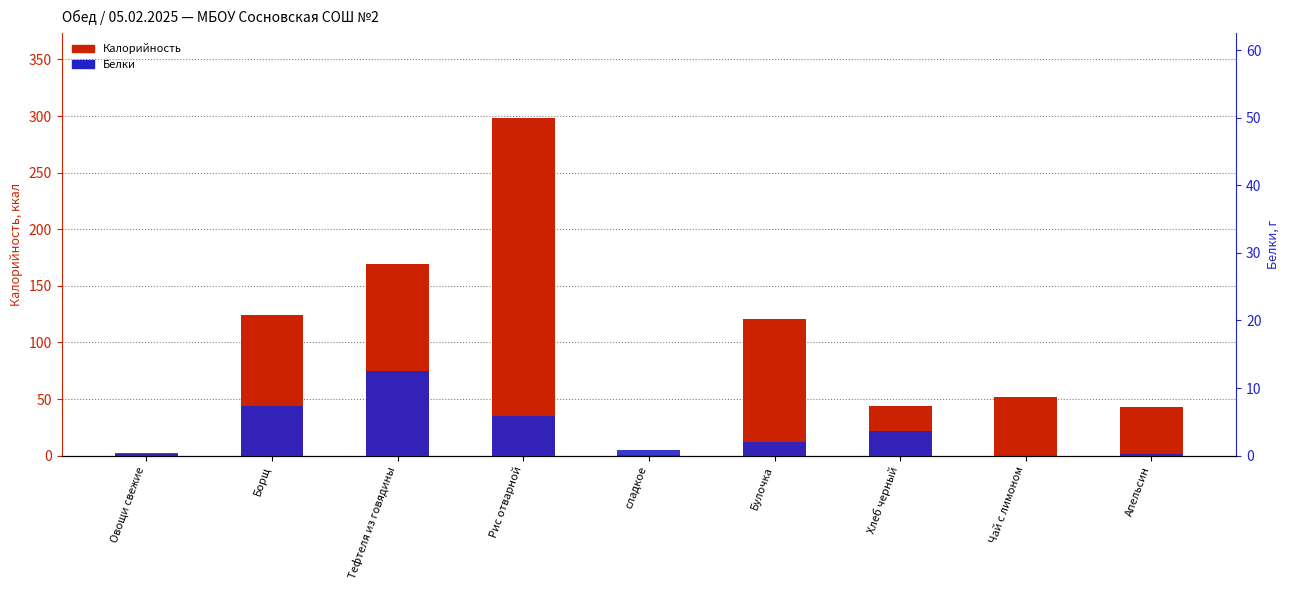

What is the label of the 2nd bar from the left?

Борщ